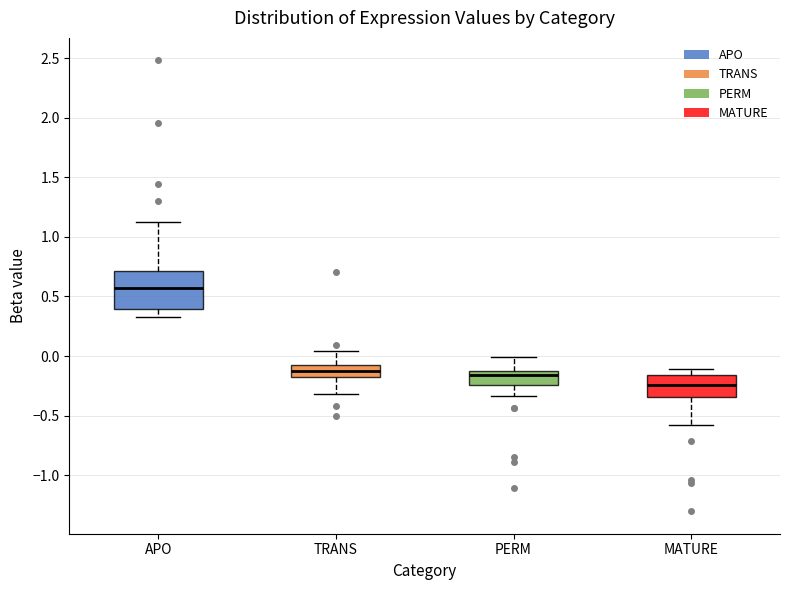

Comparing the boxes themselves (not the whiskers), which one is the tallest?

APO